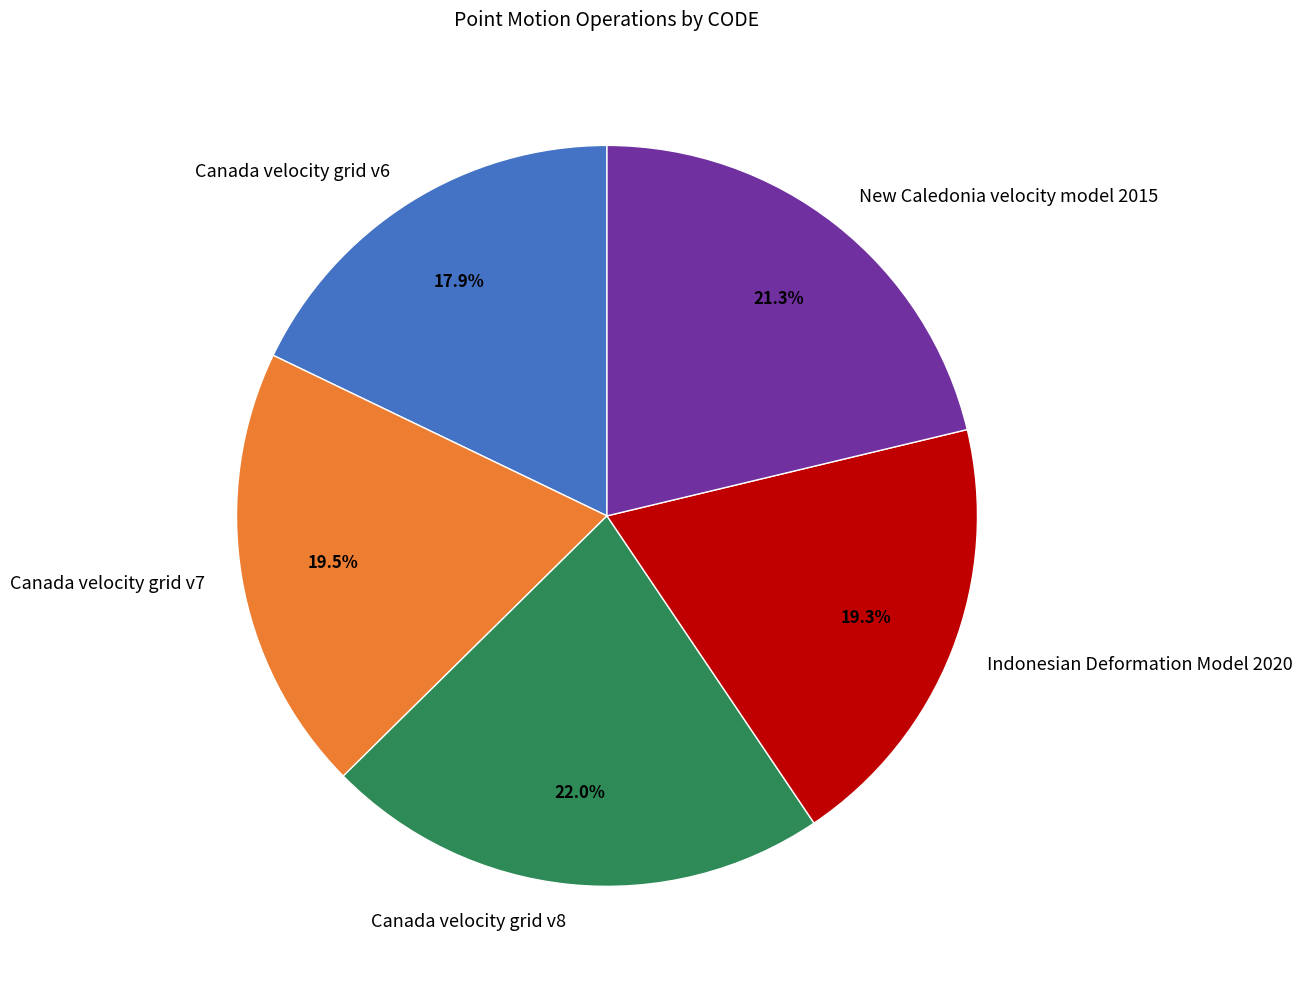

How much of the chart is everything except Canada velocity grid v6?

82.1%